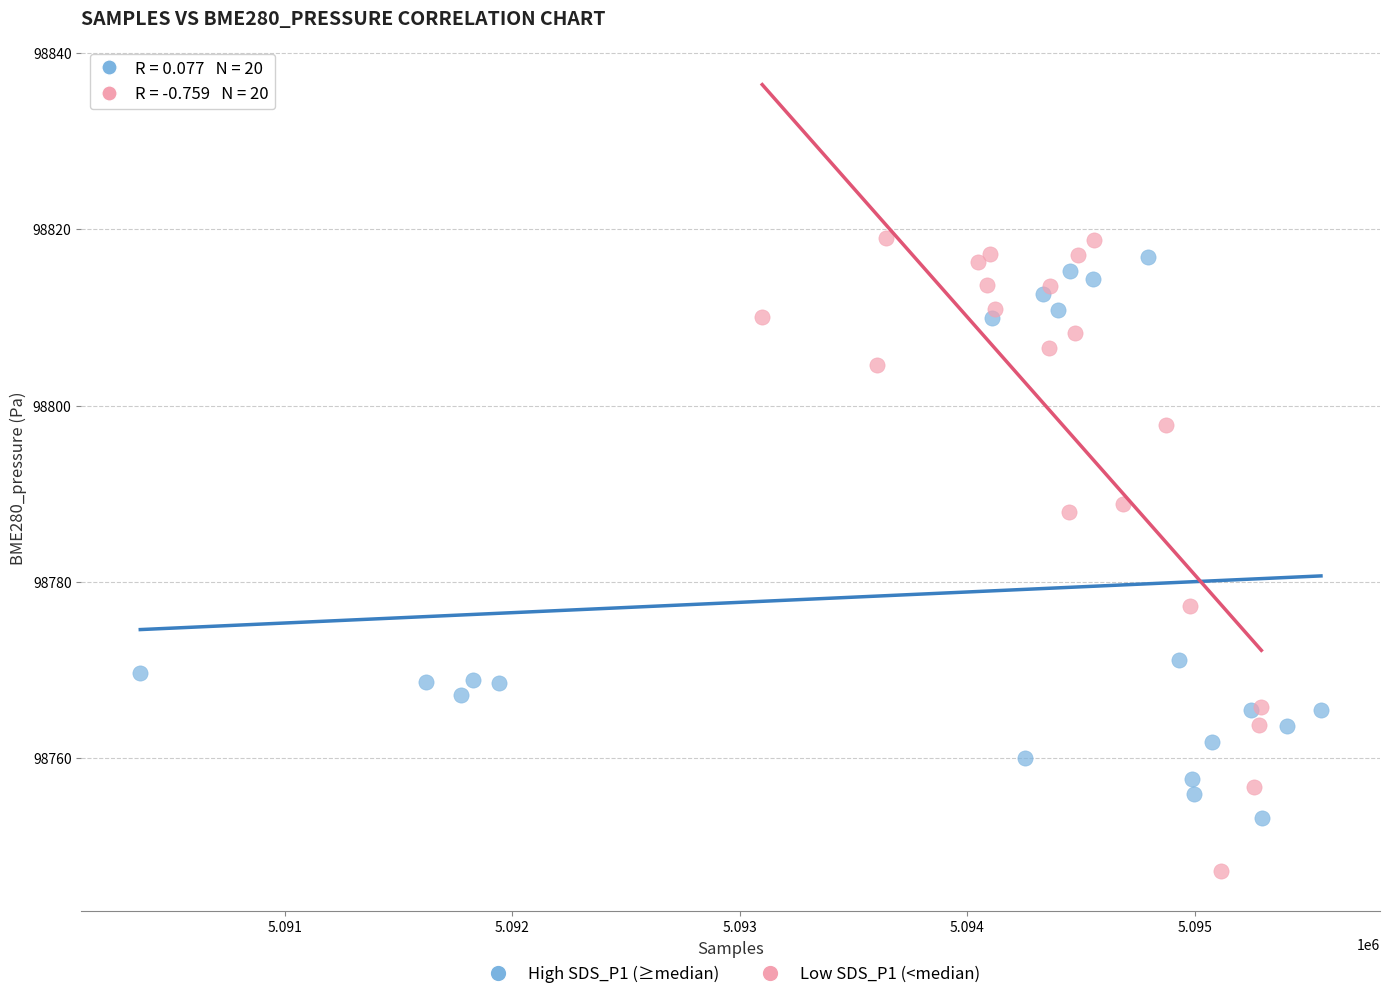

Which series reaches the minimum Y coordinate?

Low SDS_P1 (<median)